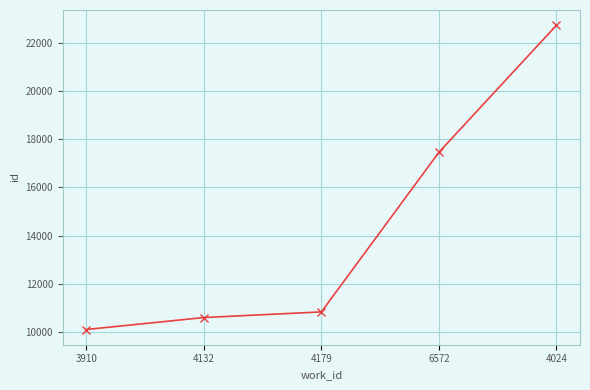

Reading left to right, transcribe all the data shown in this chart.

3910=10110	4132=10606	4179=10840	6572=17456	4024=22720